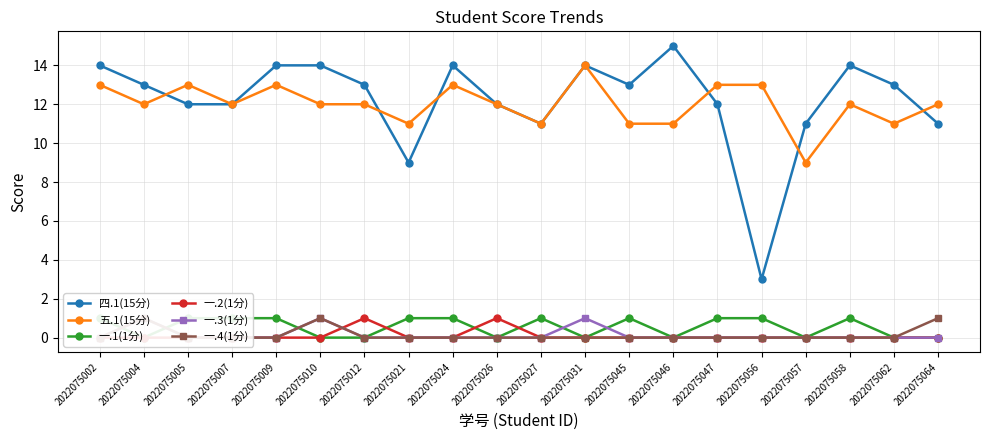

What is the difference between the highest and lowest values at 2022075058?

14